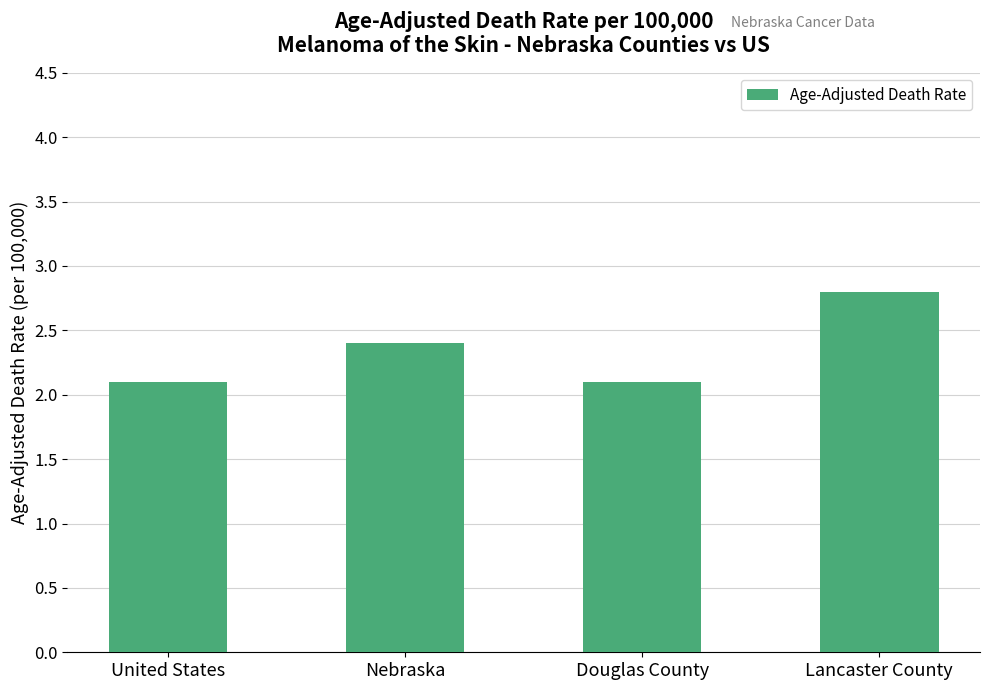

What is the maximum value shown in the chart?

2.8